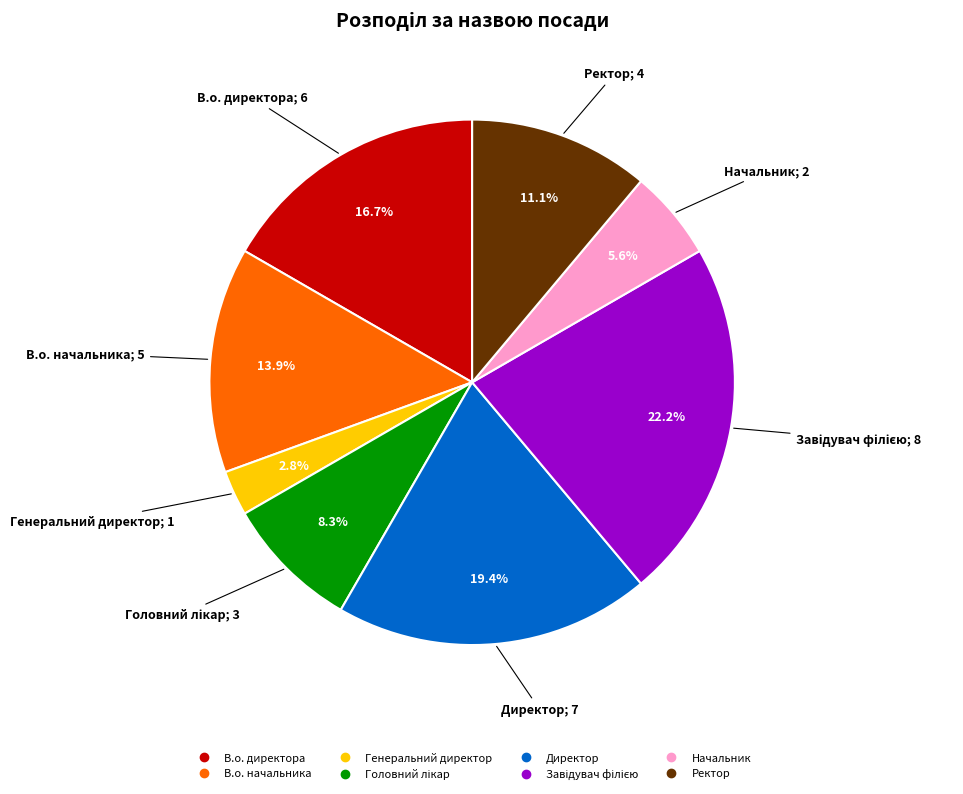

Between Начальник and Ректор, which is larger?

Ректор